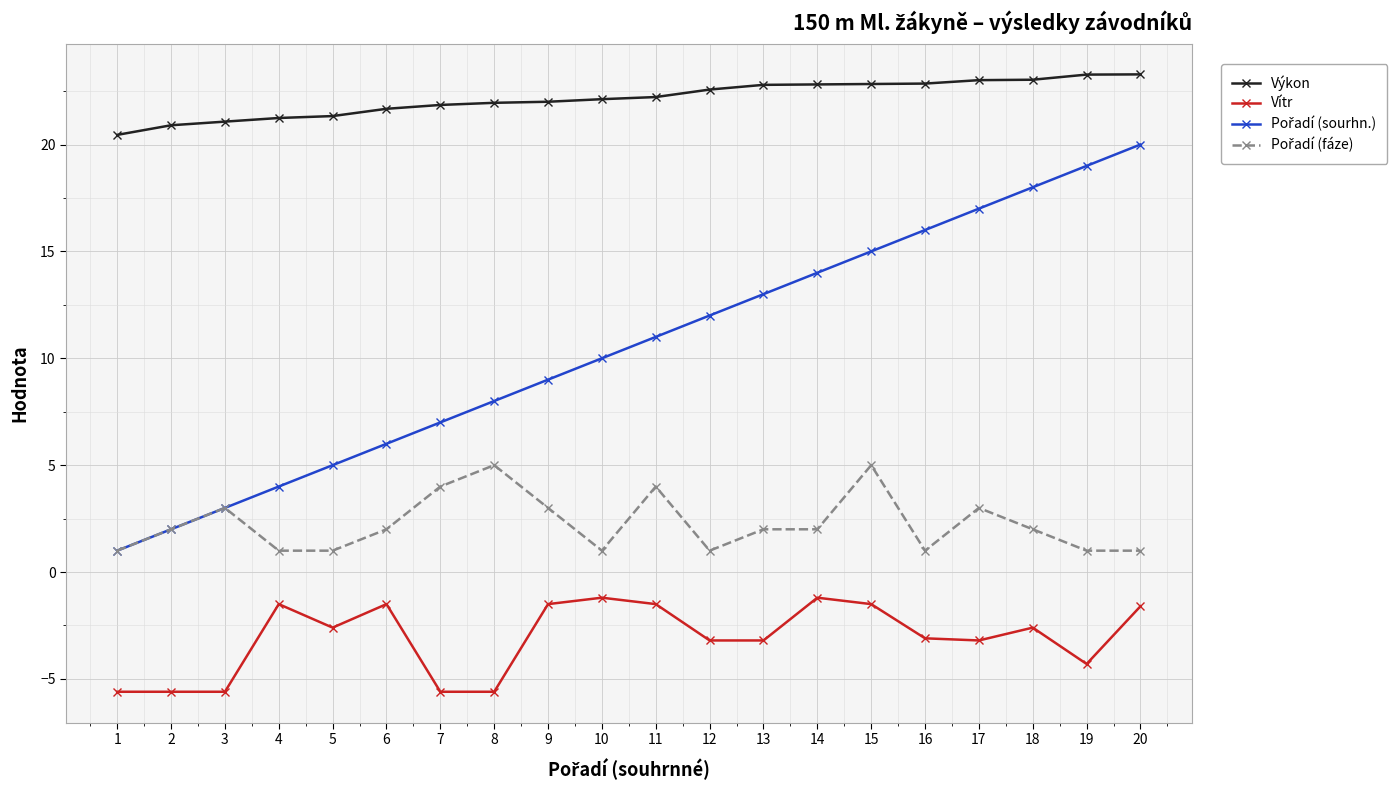

Which series has the largest total across all categories?

Výkon